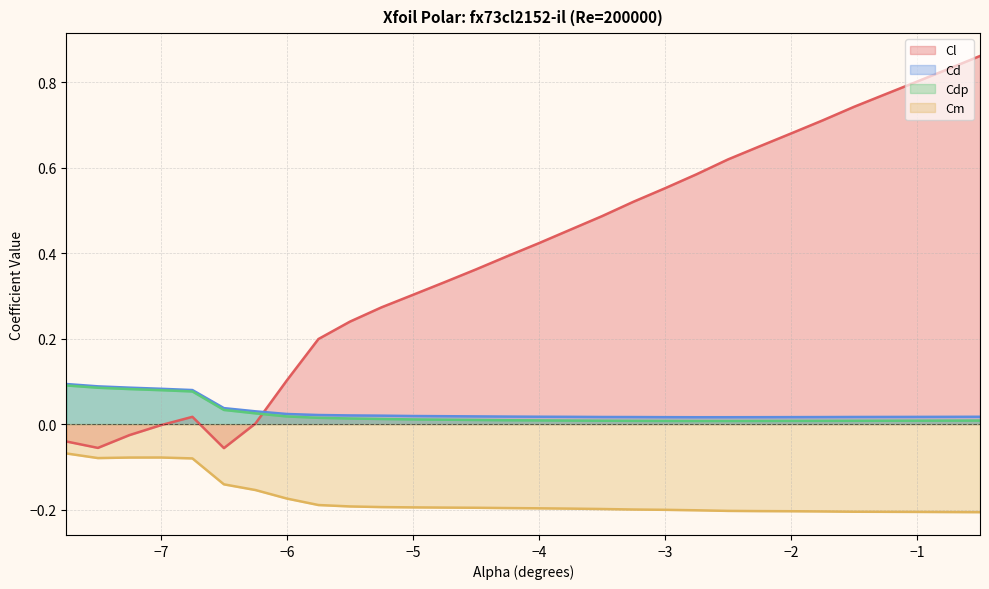

Which series has the widest spread of values?

Cl